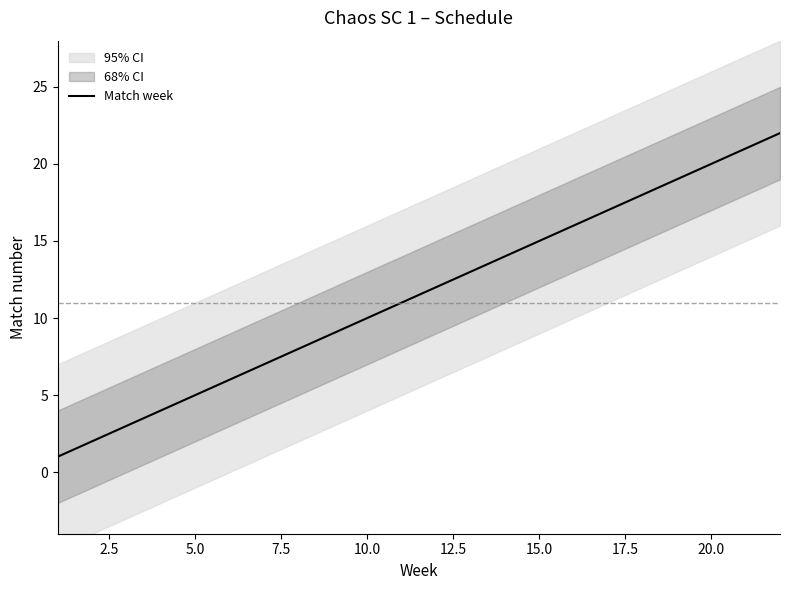

How many lines are shown in the chart?

1